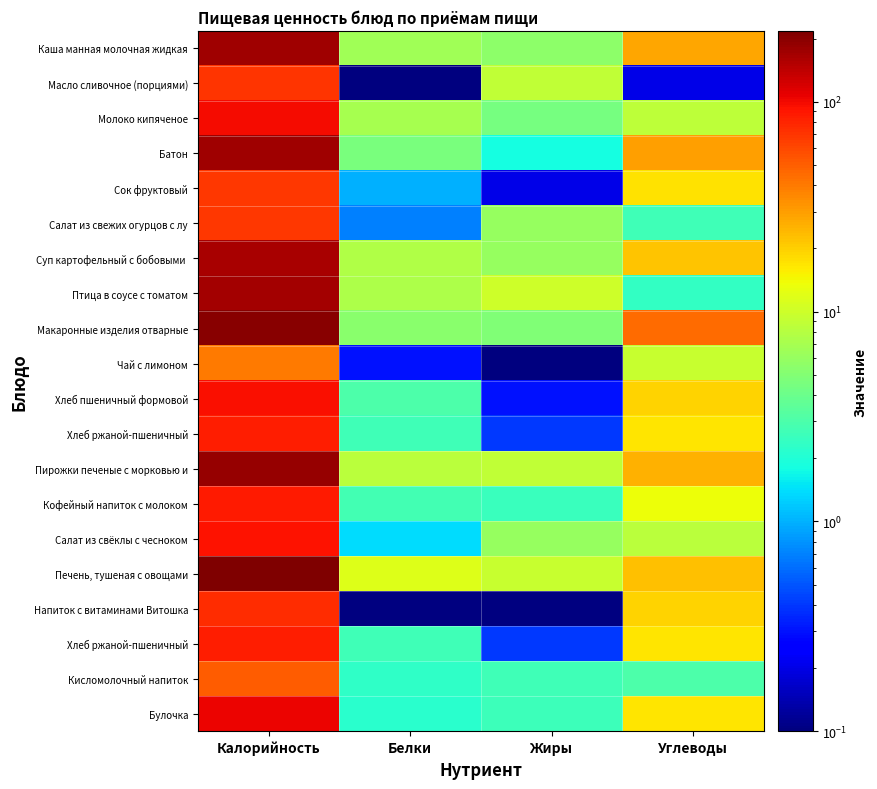

At which category is the sum across all series the highest?

Калорийность